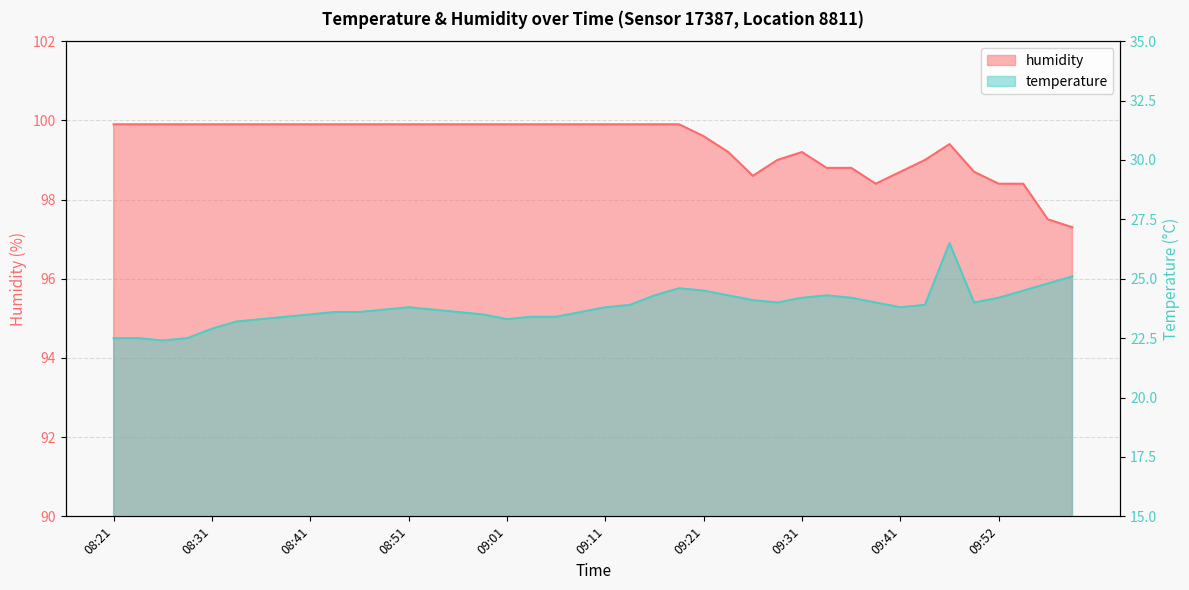

What position from the right is 08:31?

36